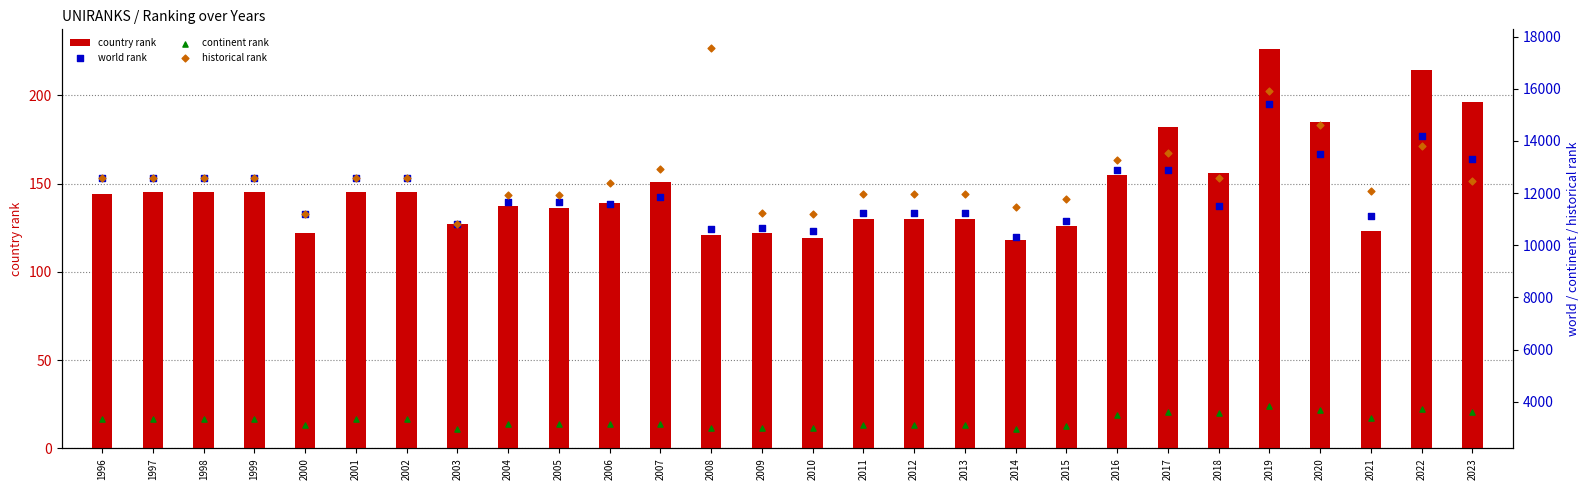

Is the value of world rank at 1998 greater than the value of country rank at 2013?

Yes